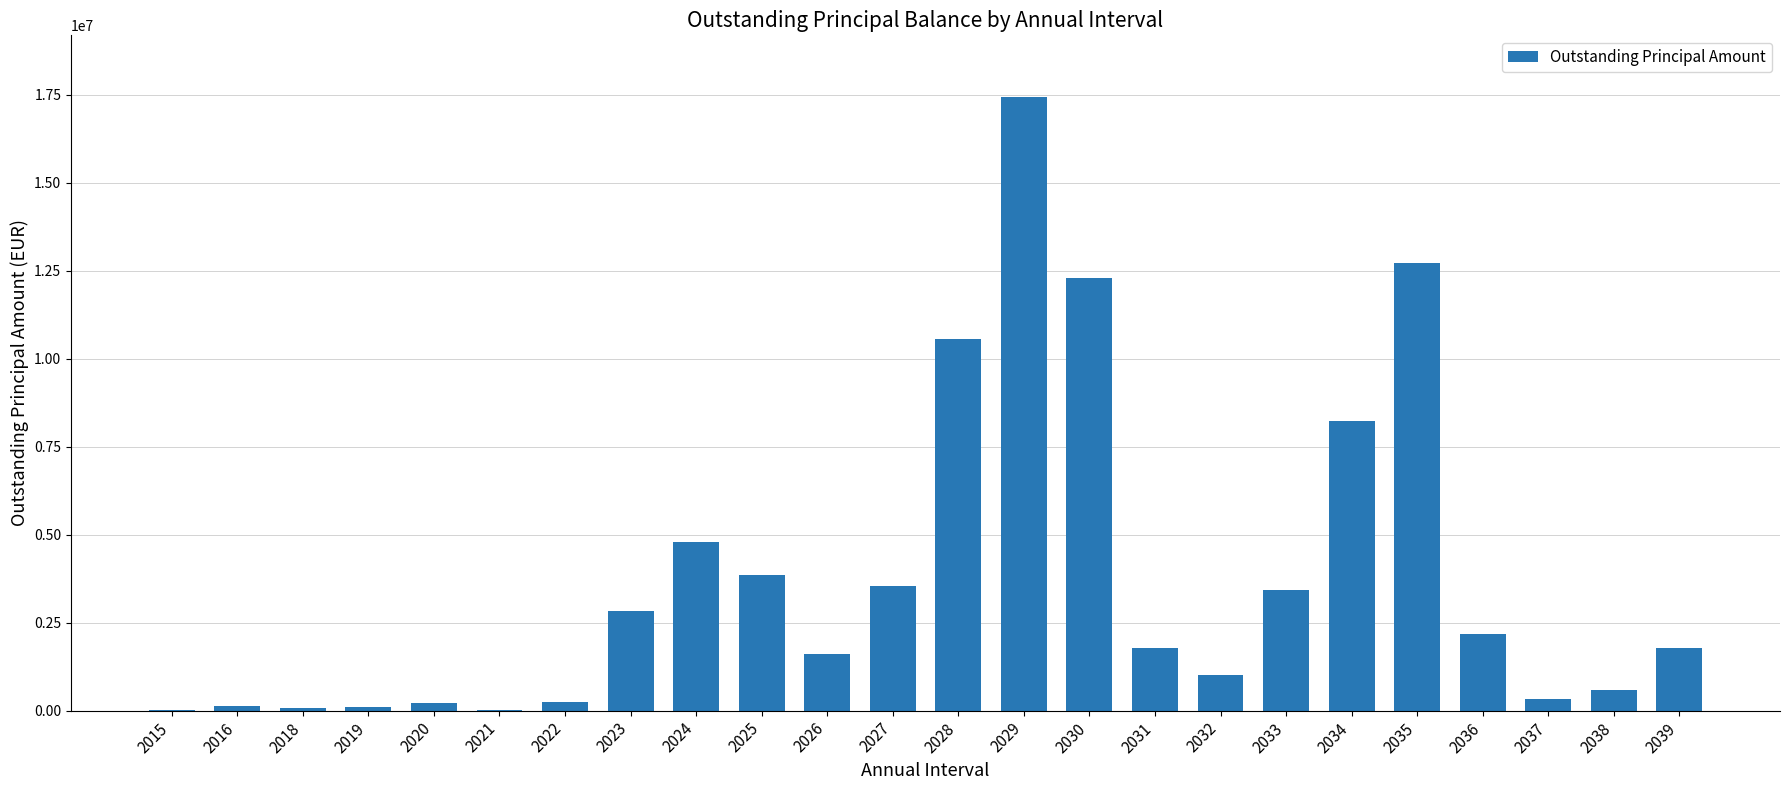

What is the ratio of the value at 2029 to the value at 2026?

10.9